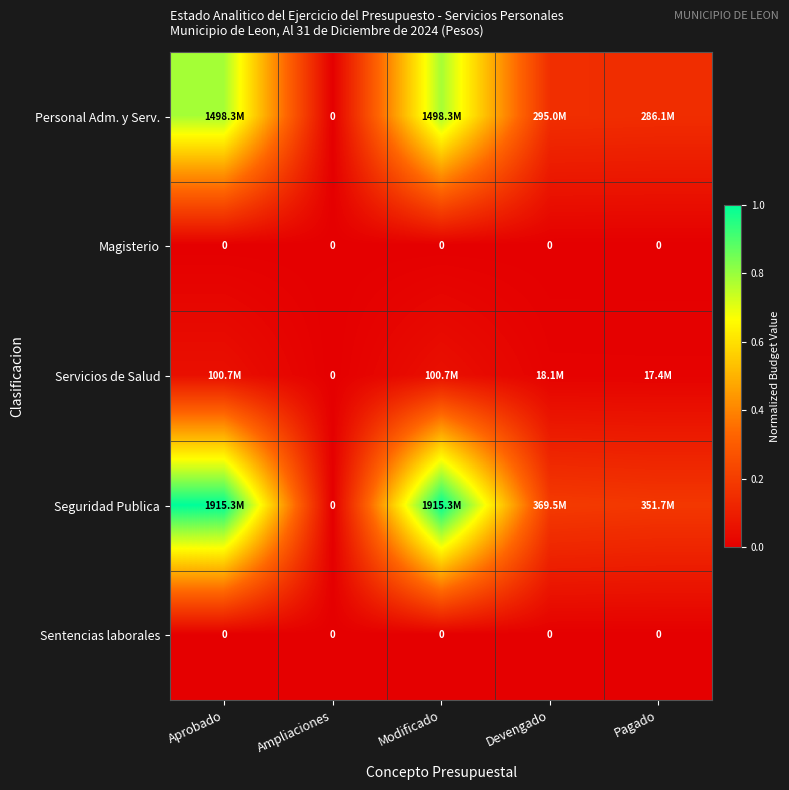

At which category is the sum across all series the highest?

Aprobado